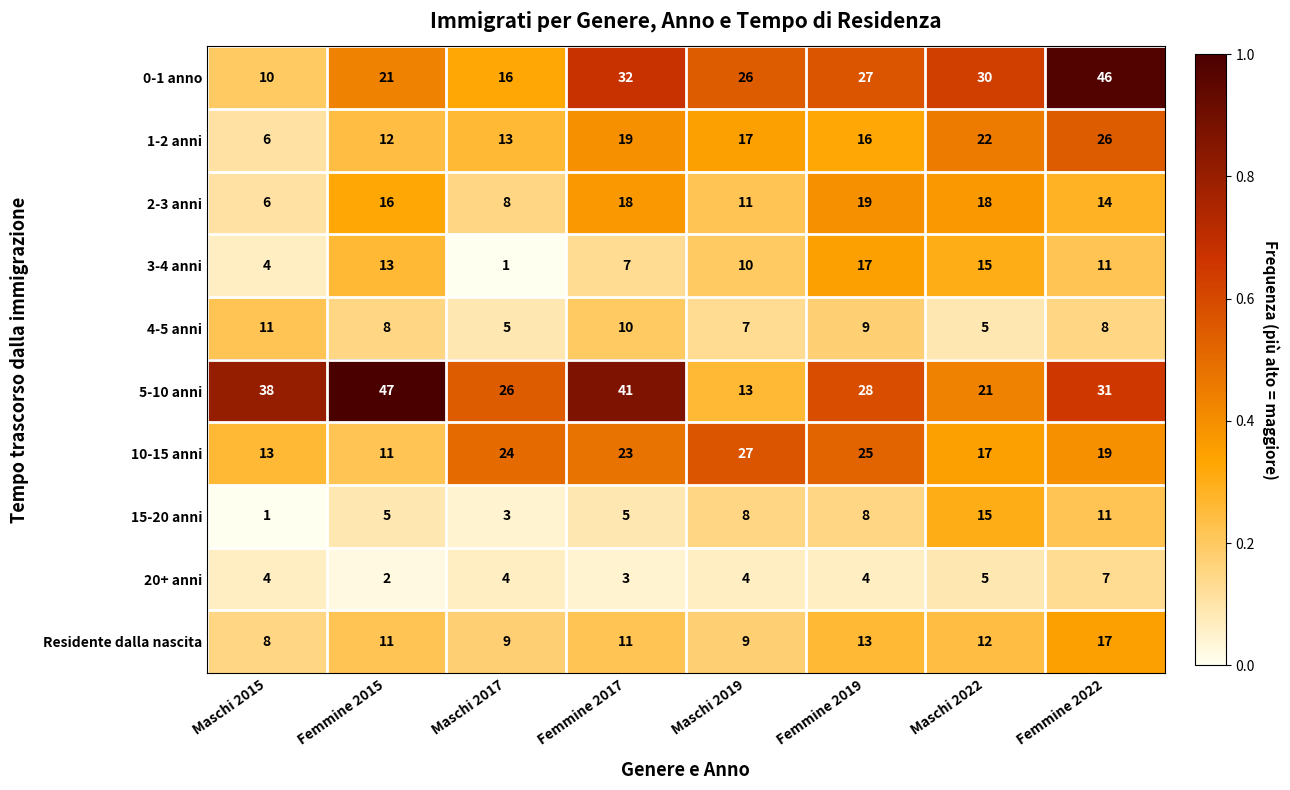

The 0-1 anno series shows 12 at Femmine 2015. True or false?

False